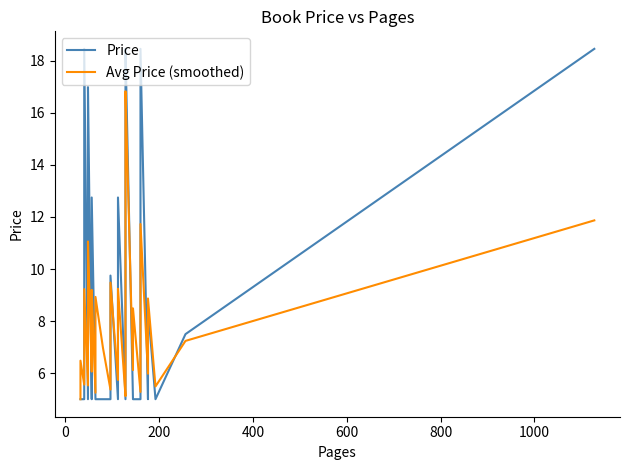

What is the value of the Price point at the 22nd from the left?

9.0